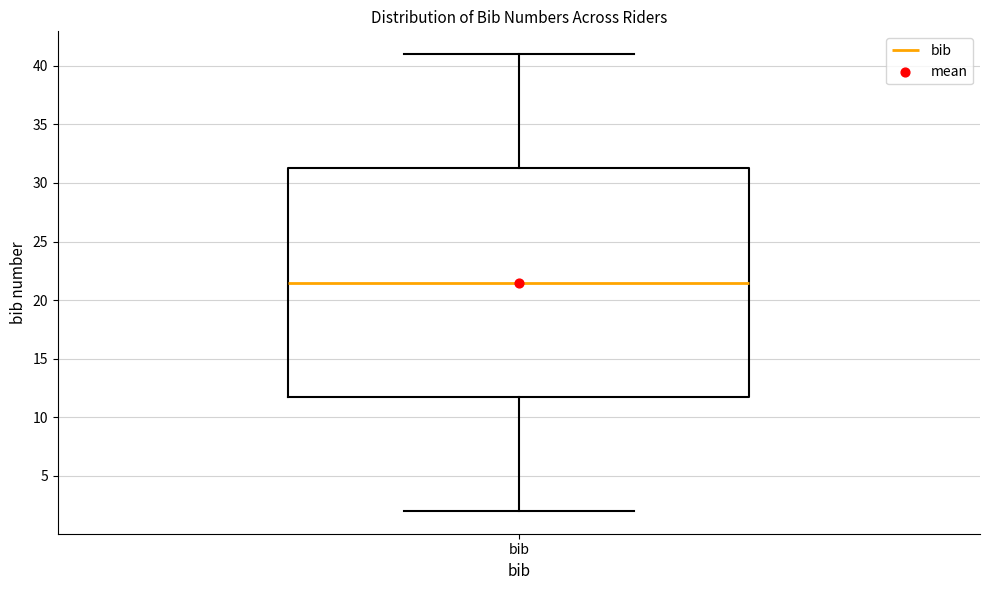

Transcribe this box plot: give where the median line is, the range the box spans, and where the two whiskers end, as read against the y-axis. The values are not printed on the chart, so give them approximately, as read against the axis.

median 21.5, box 12.0 to 31.5, whiskers 2.0 to 41.0